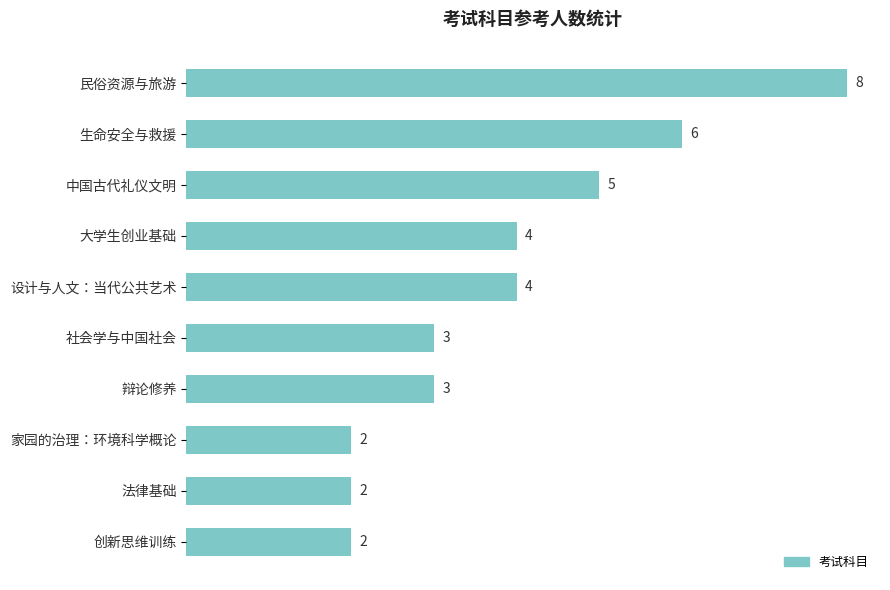

Are the bars horizontal?

Yes